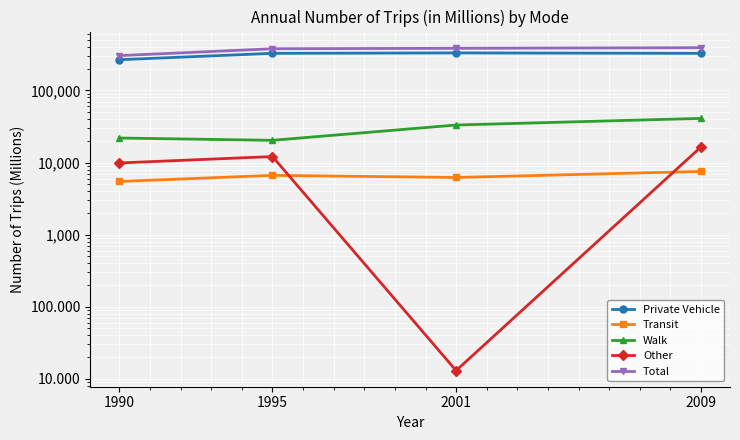

What is the total value across all series at 1995?

745392.0